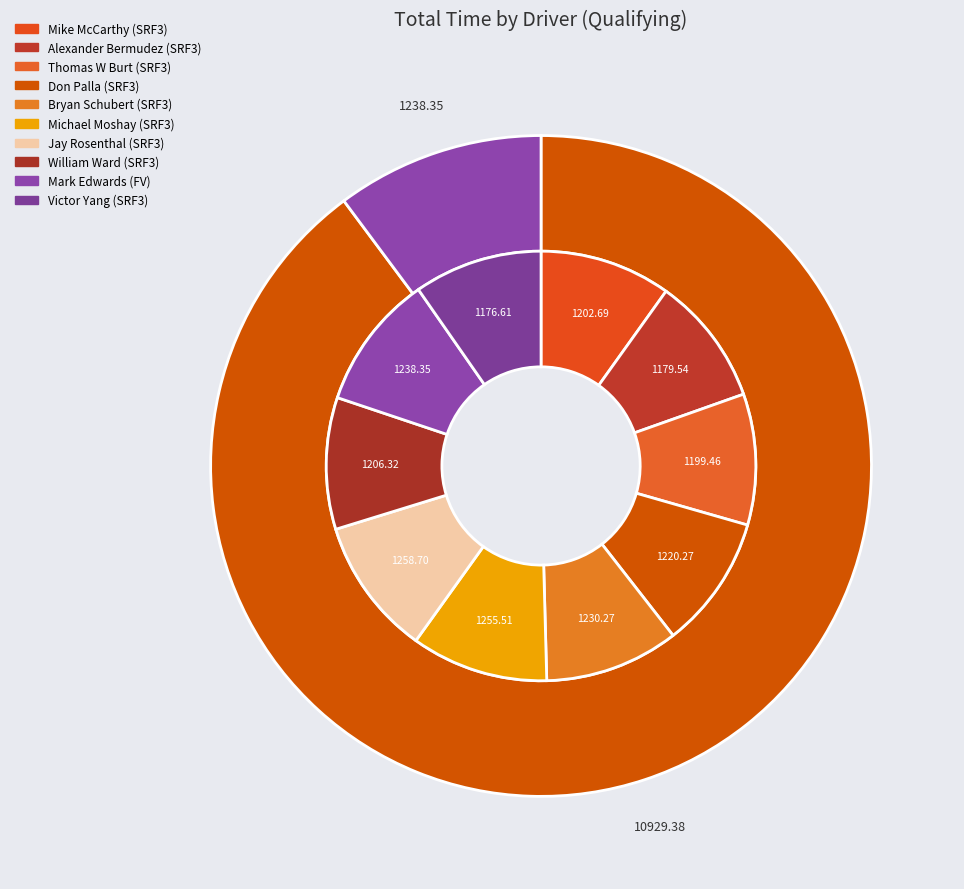

To the nearest percent, what is the difference between the largest and smallest slice percentages?

1%